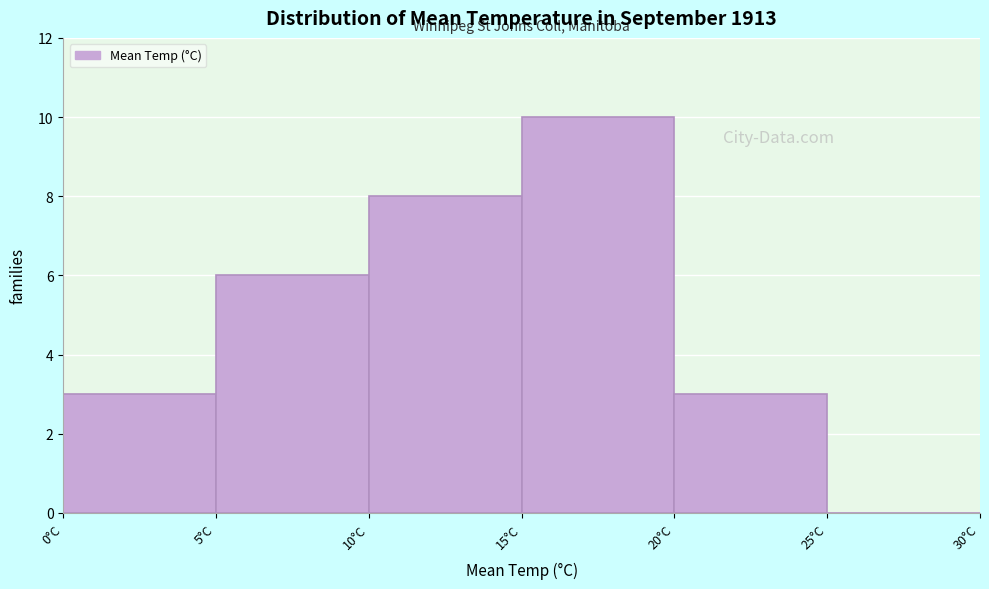

Reading left to right, list every bar in this chart as the range it spans on the x-axis followed by its height. The values are not printed on the chart, so give them approximately, as read against the axis.

0 to 5: 3
5 to 10: 6
10 to 15: 8
15 to 20: 10
20 to 25: 3
25 to 30: 0